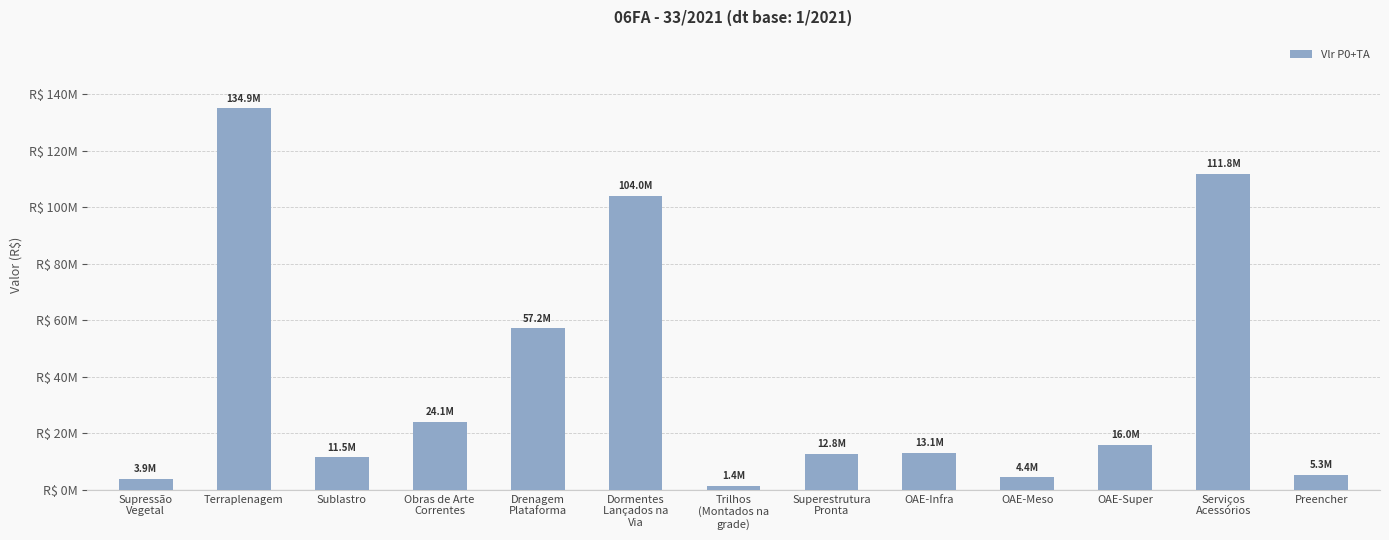

What is the label of the 1st bar from the right?

Preencher